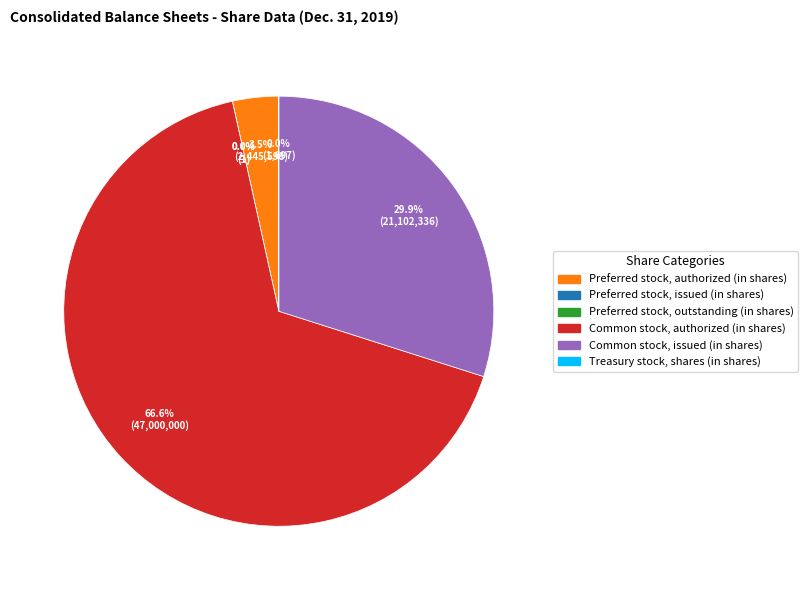

To the nearest percent, what is the average slice percentage?

17%